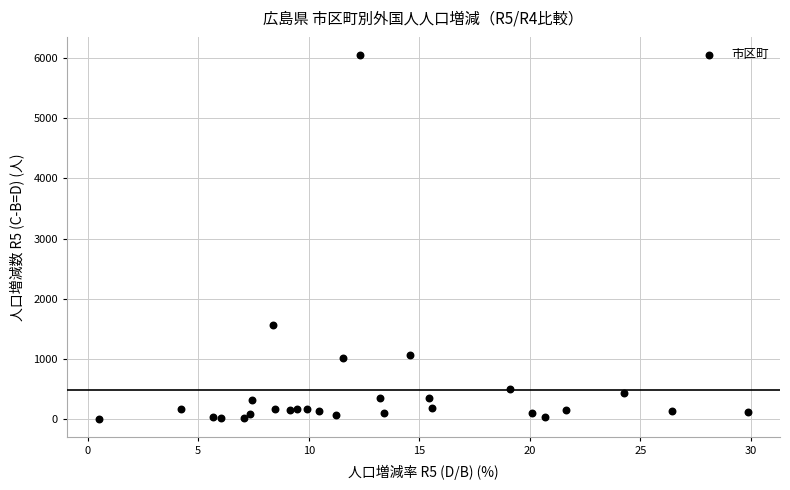

What Y value in the scatter plot is closest to 3025?

1564